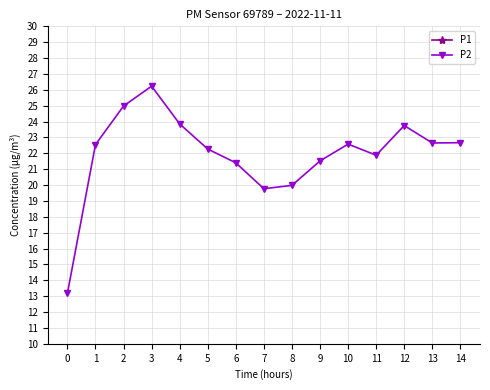

The P2 series shows 23.9 at 4. True or false?

True